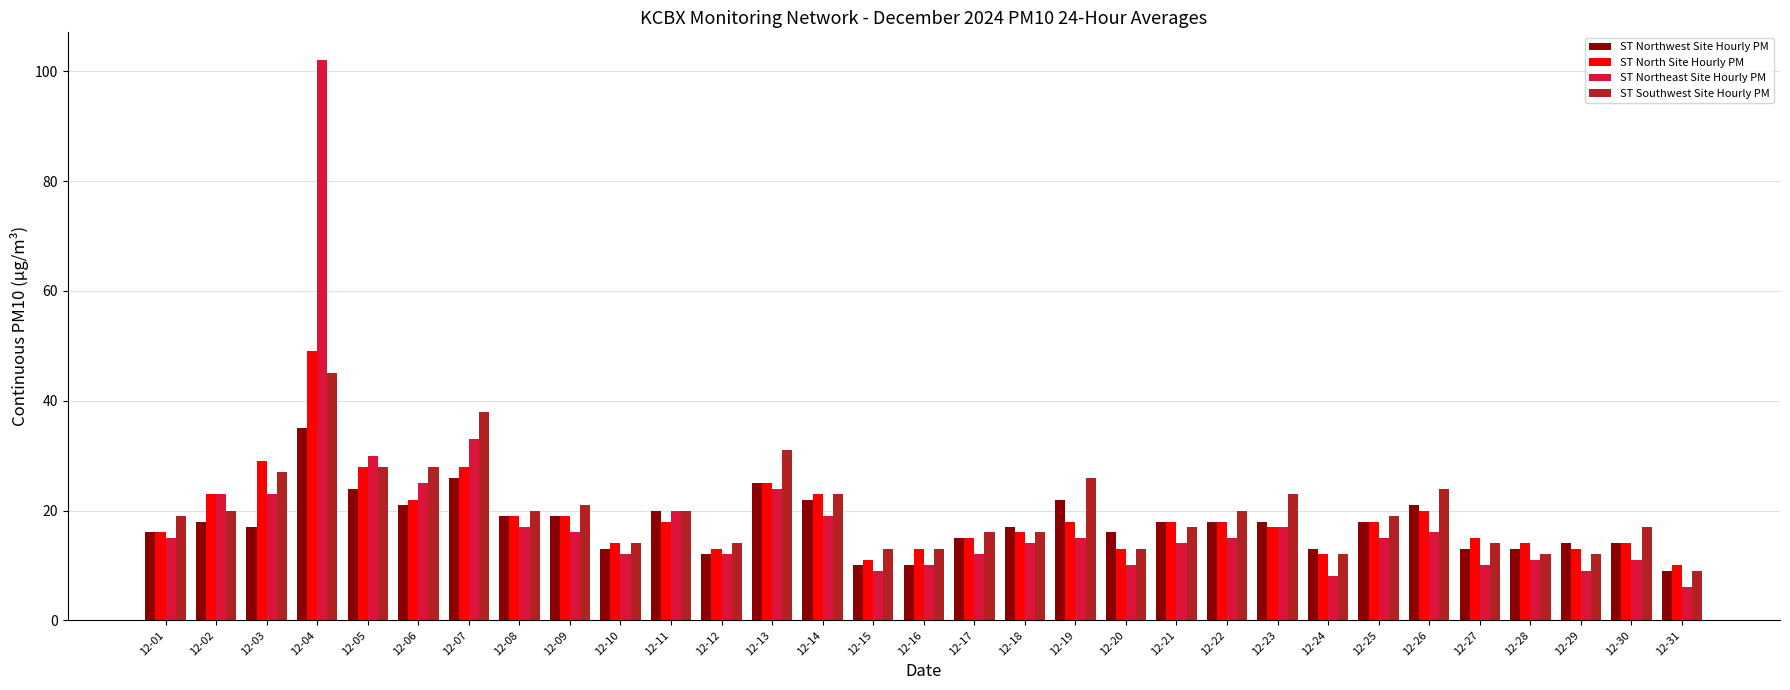

Rank the series at 12-27 from highest to lowest value.

ST North Site Hourly PM, ST Southwest Site Hourly PM, ST Northwest Site Hourly PM, ST Northeast Site Hourly PM